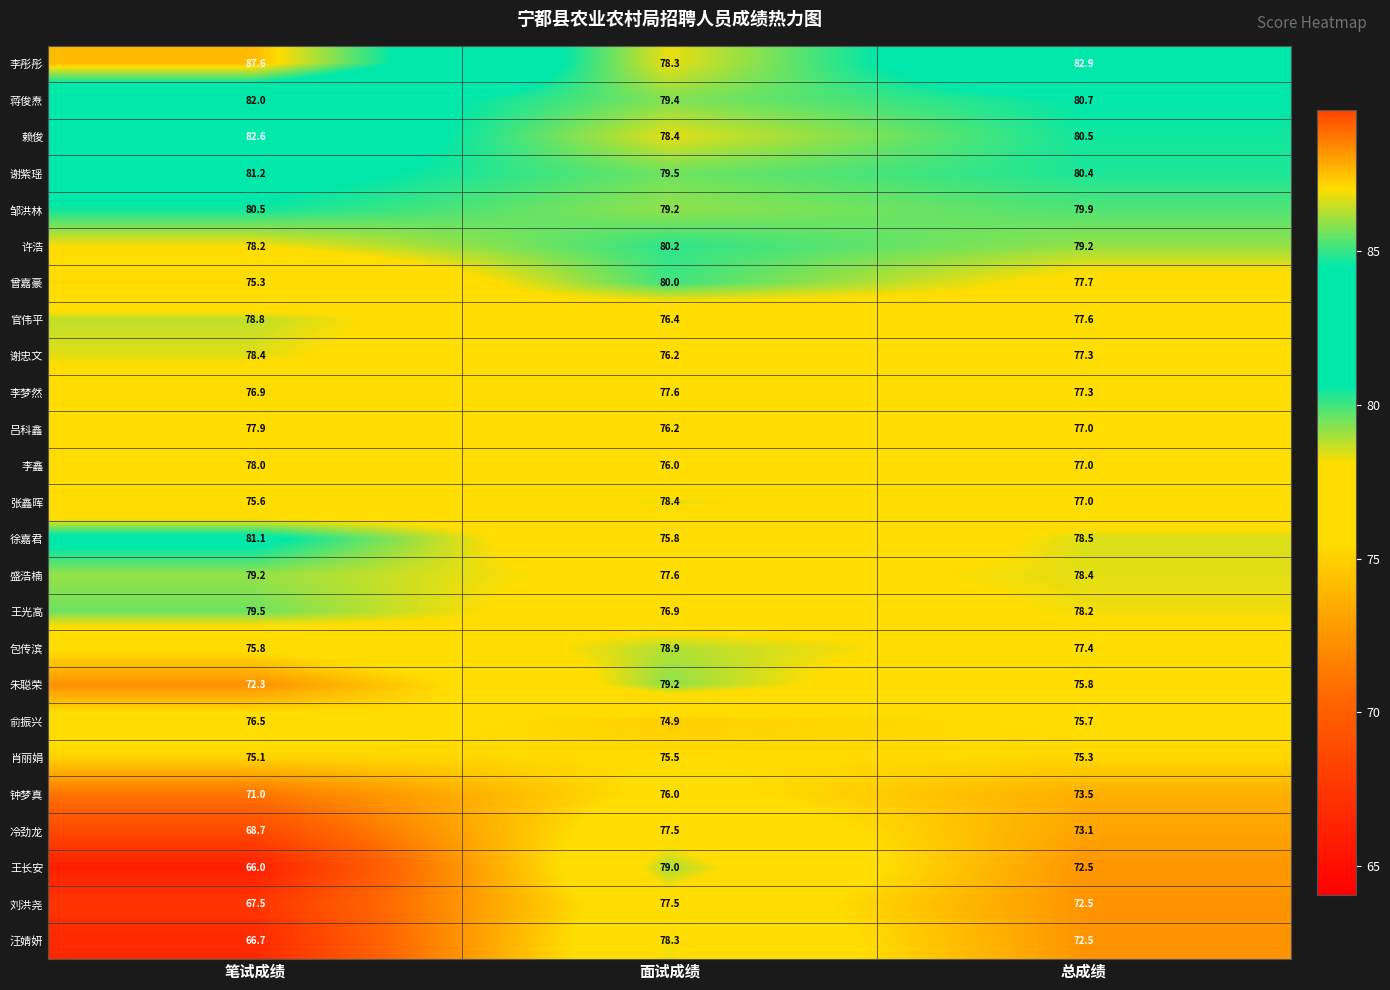

Is it true that 李梦然 equals 76.9 at 笔试成绩?

True